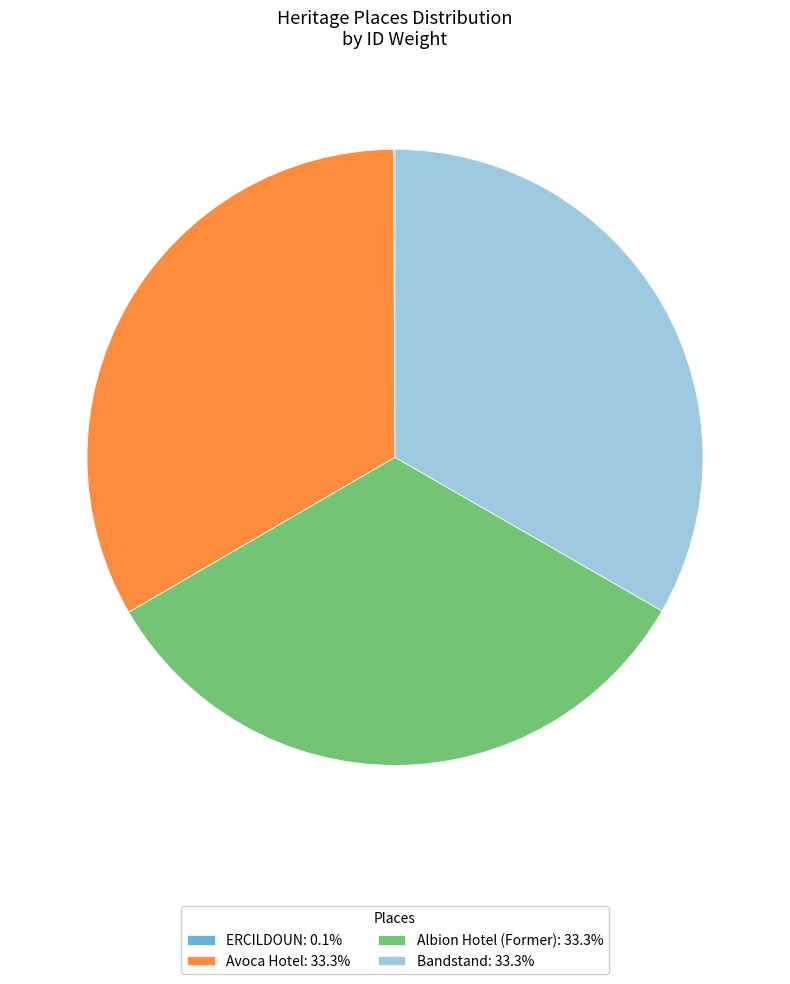

Does Albion Hotel (Former): 33.3% account for over 50% of the chart?

No